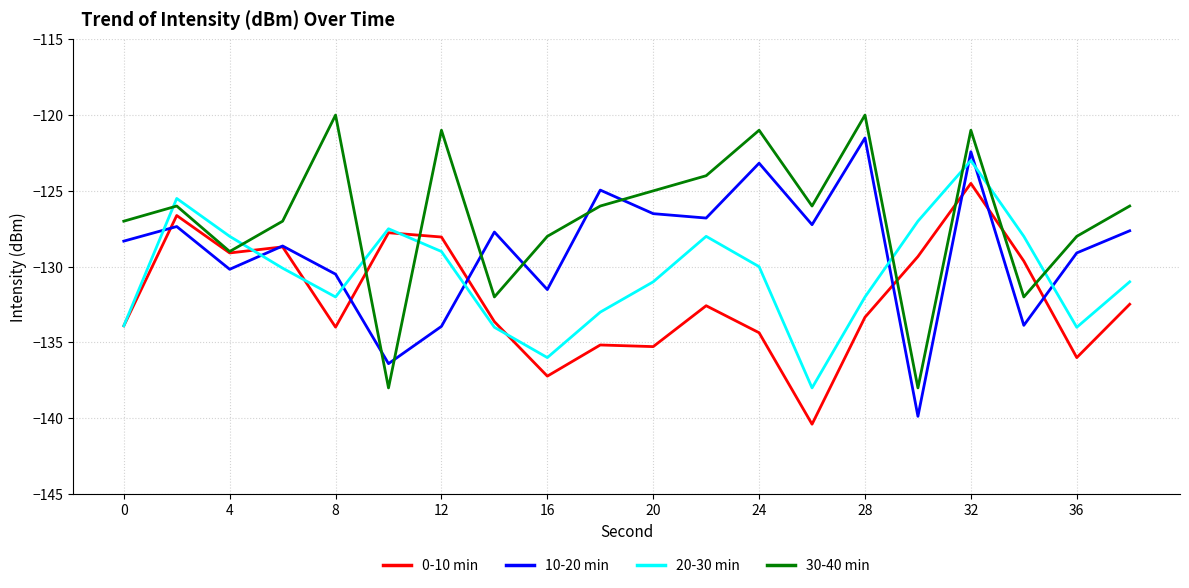

List the series in order of their peak value, highest first.

30-40 min, 10-20 min, 20-30 min, 0-10 min